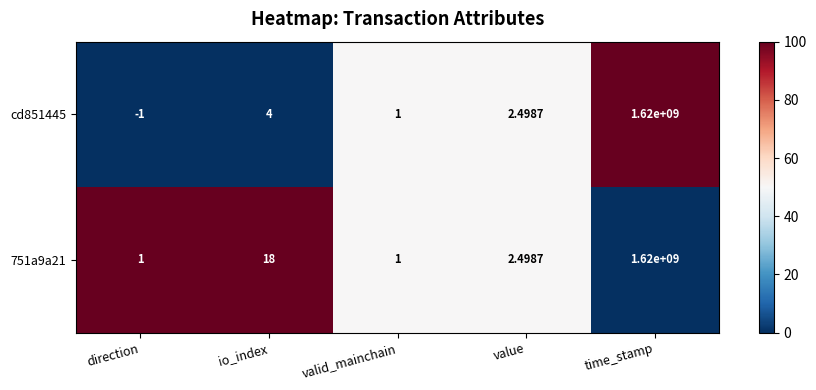

What is the total value across all series at io_index?

22.0